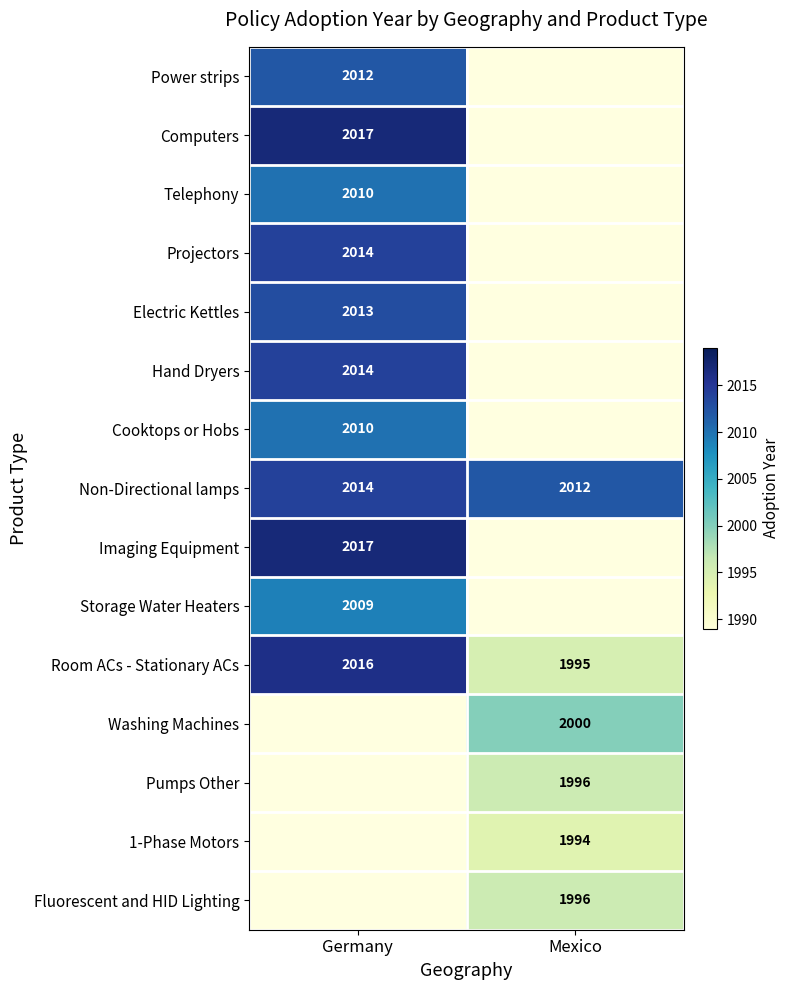

Which has a higher value, Mexico or Germany?

Germany